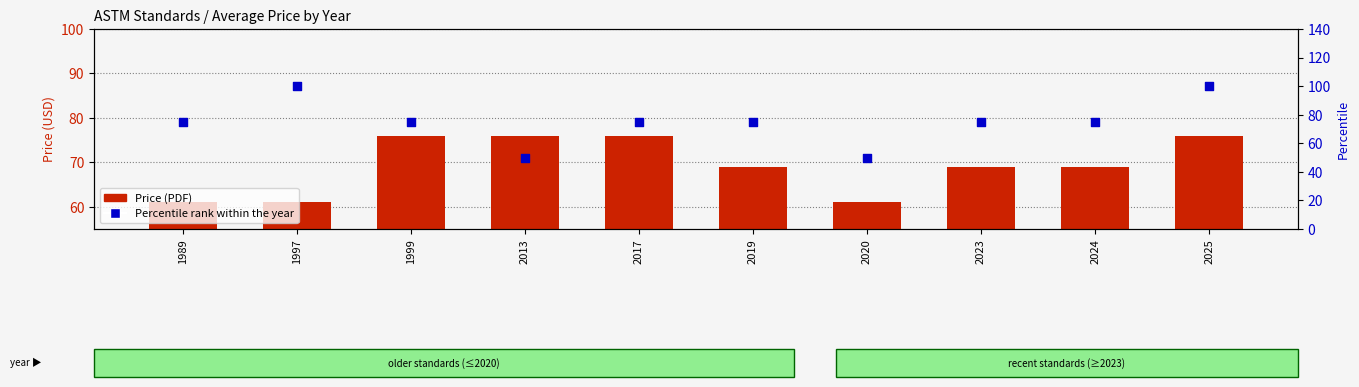

What is the total value across all series at 1999?

151